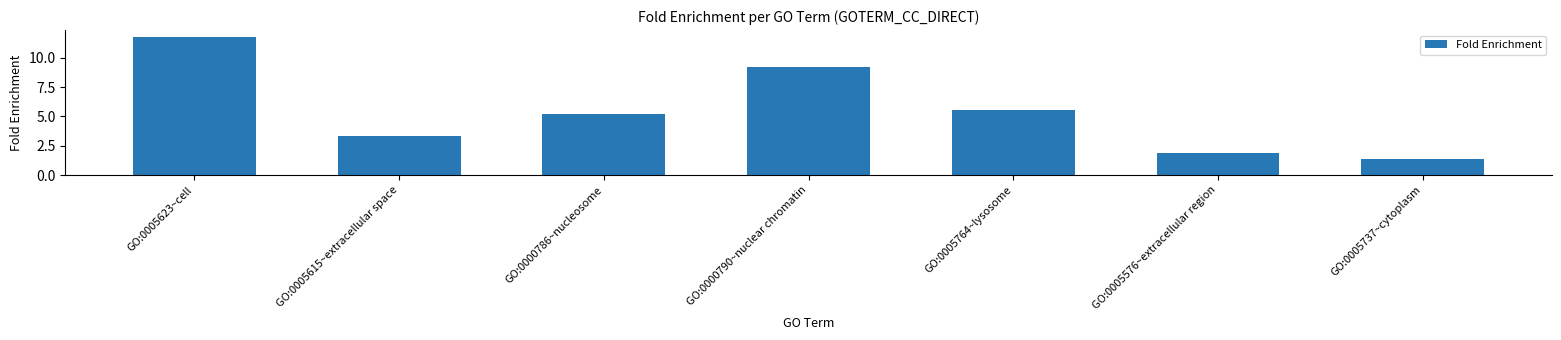

Reading right to left, list all the values displayed in this chart.

GO:0005737~cytoplasm=1.3	GO:0005576~extracellular region=1.9	GO:0005764~lysosome=5.5	GO:0000790~nuclear chromatin=9.2	GO:0000786~nucleosome=5.2	GO:0005615~extracellular space=3.3	GO:0005623~cell=11.8